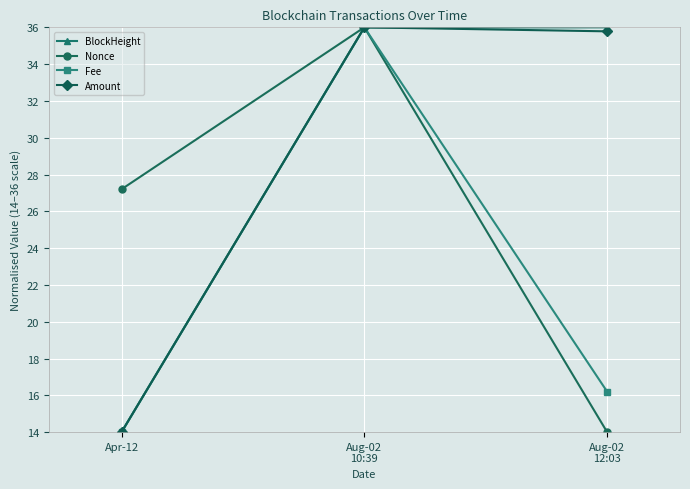

What is the label of the 3rd point from the left?

Aug-02
12:03